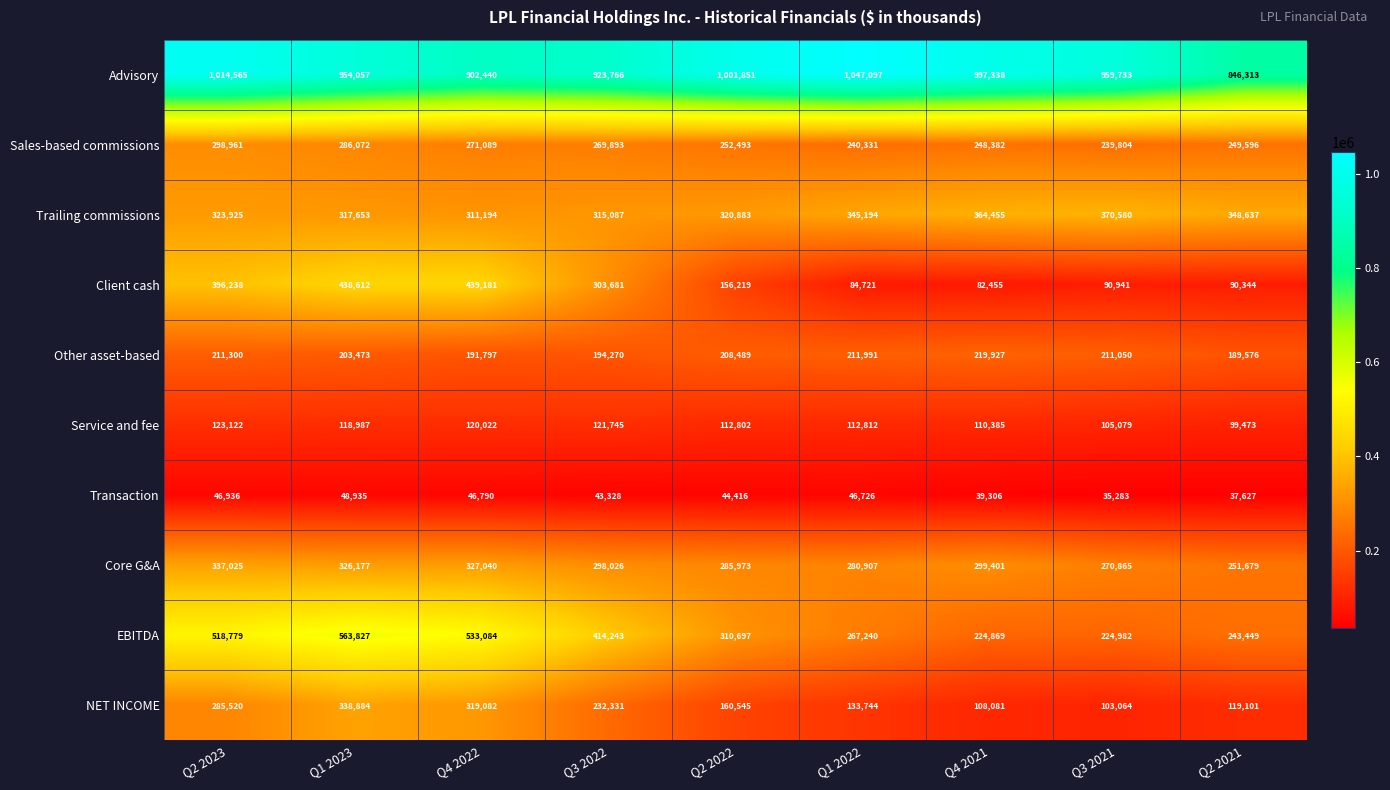

What is the approximate value of Core G&A at Q4 2022, to the nearest 50?

327050